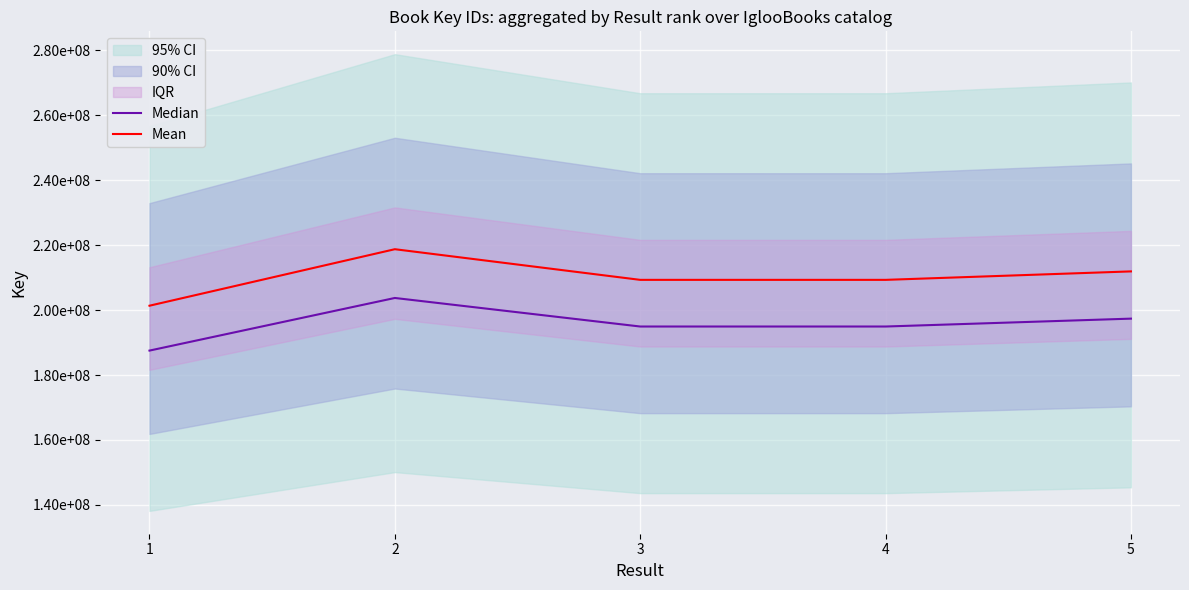

Reading right to left, what are all the values shown in this chart?

Median: 5=197356165.4	4=194928724.4	3=194929833.1	2=203717920.2	1=187517816.2
Mean: 5=211898198.6	4=209291893.6	3=209293084.0	2=218728714.3	1=201334918.5